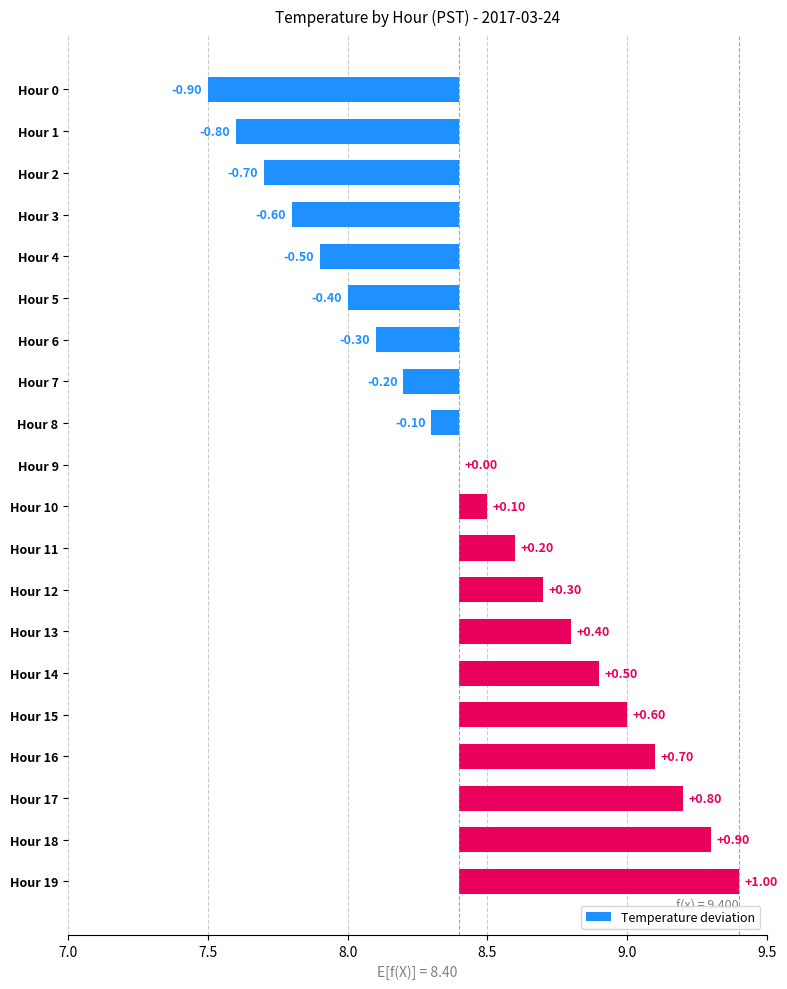

Which category has the highest value across all series?

Hour 19